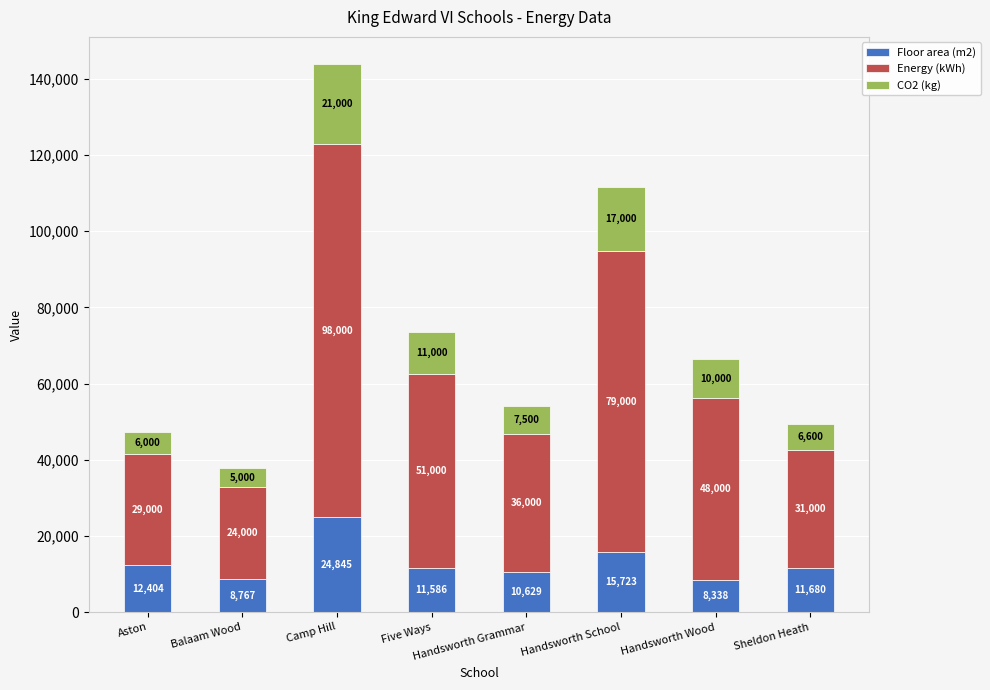

What is the difference between the maximum and minimum values in the Floor area (m2) series?

16507